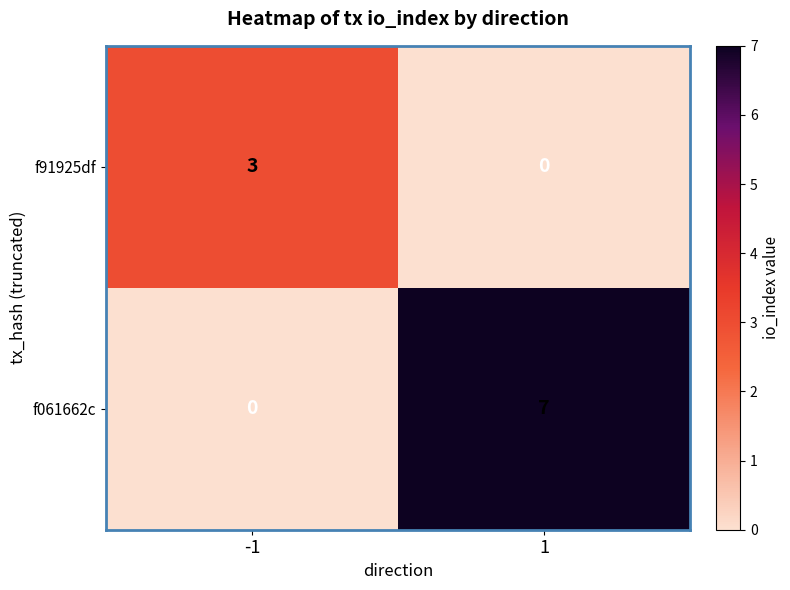

Count the number of data series in this chart.

2